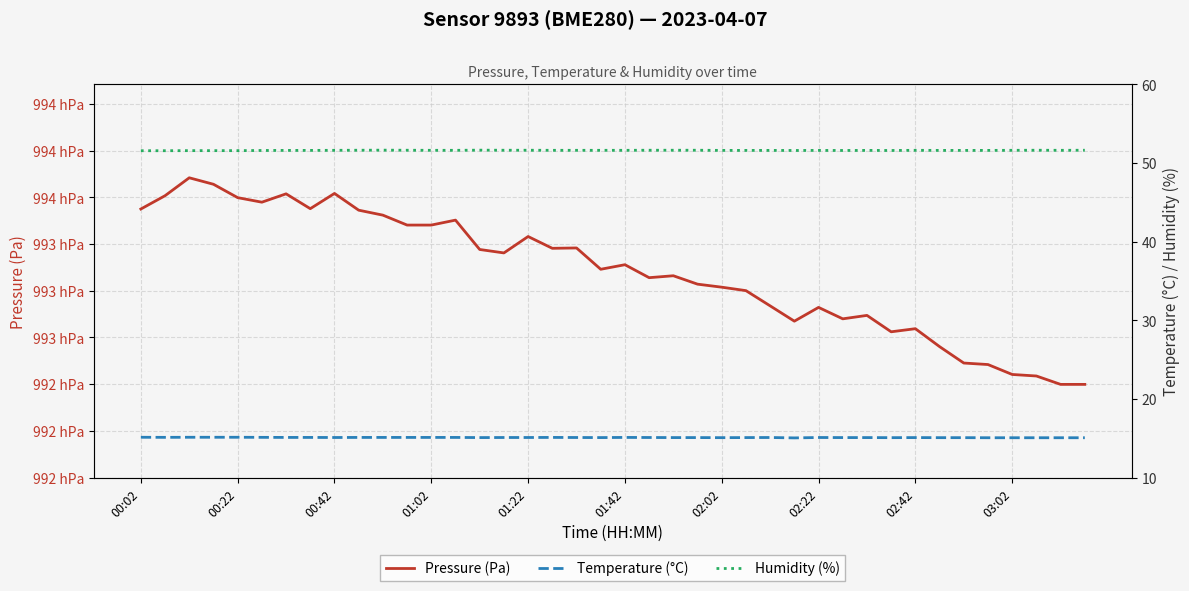

At 23, list the series in order from smallest to largest.

Temperature (°C), Humidity (%), Pressure (Pa)